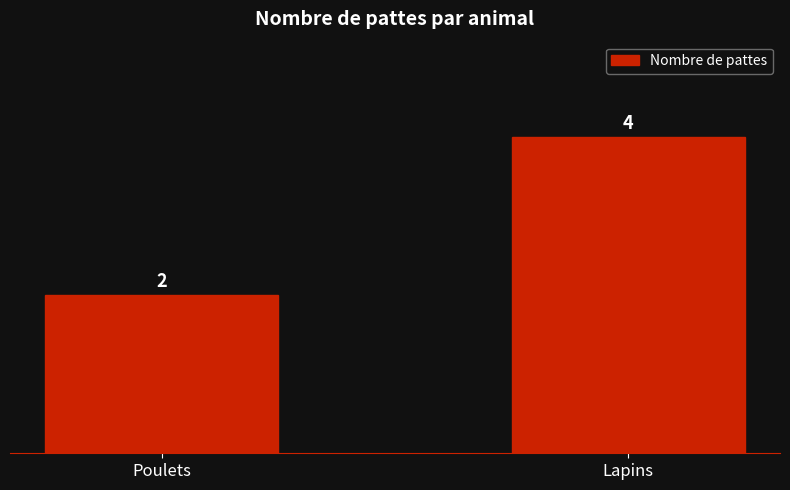

At which category does the chart reach its peak across all series?

Lapins